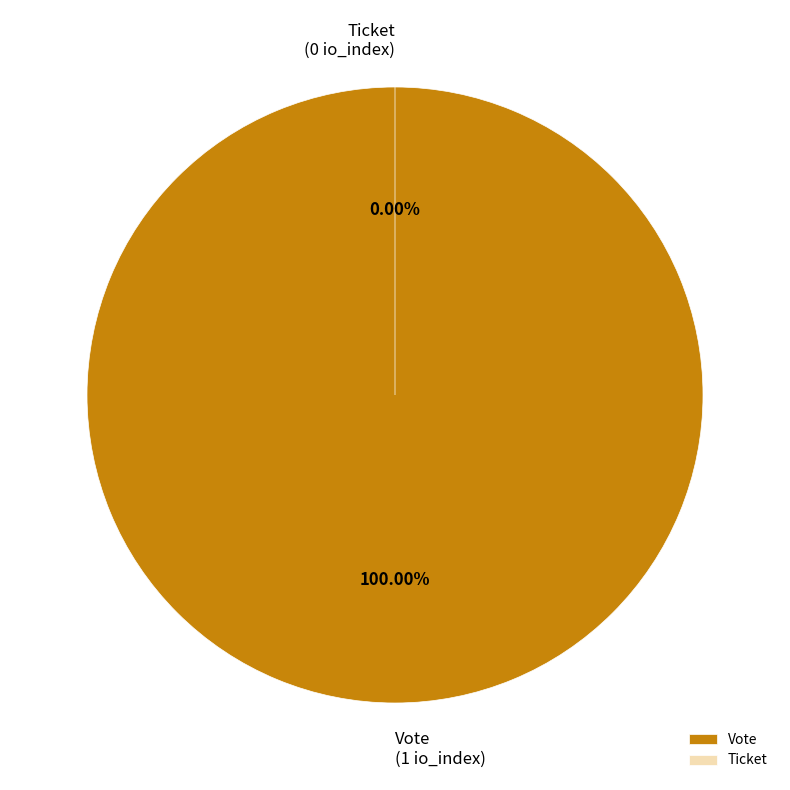

The Vote slice represents 100% of the pie. True or false?

True